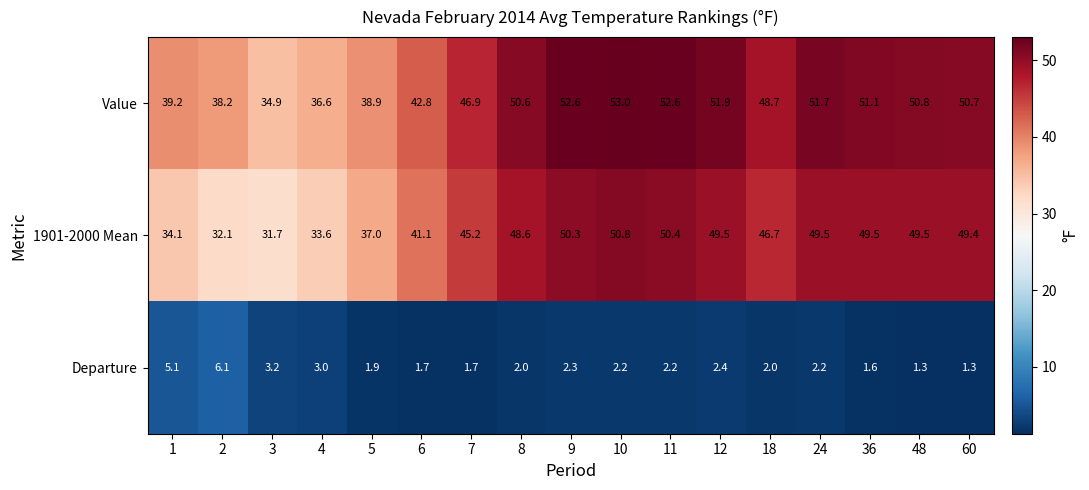

True or false: Value has a value of 85.7 at 10.

False